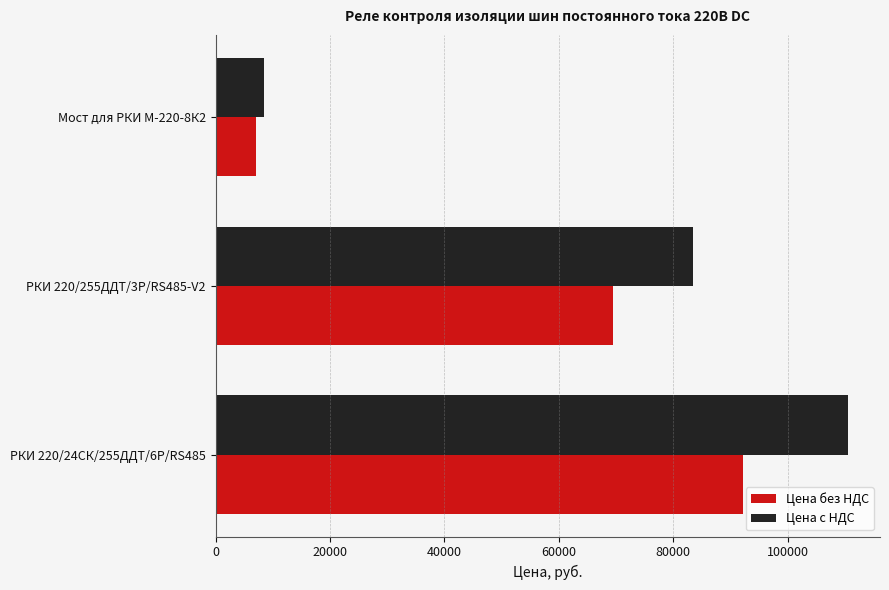

How many Цена без НДС values are between 7070 and 92190?

3